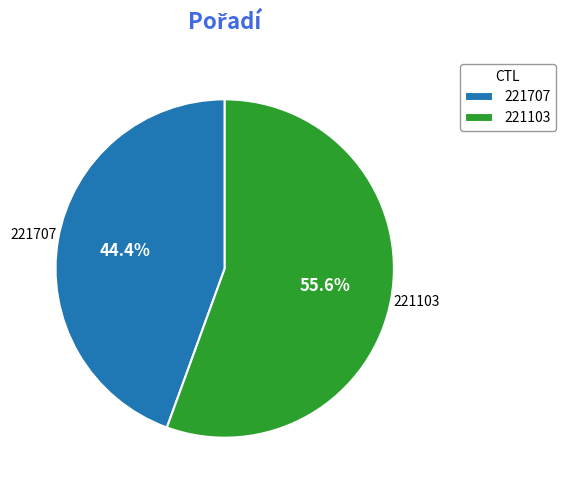

Between 221707 and 221103, which is larger?

221103